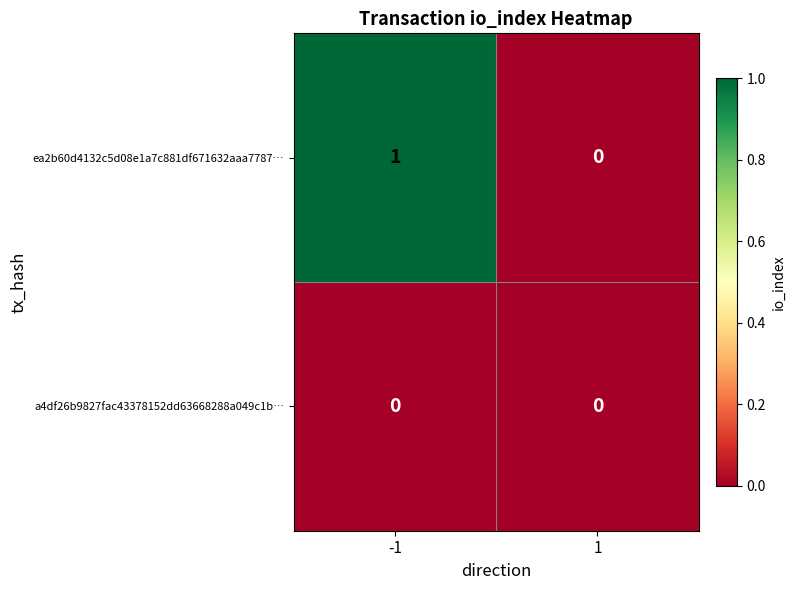

Between -1 and 1, which series saw the biggest shift?

ea2b60d4132c5d08e1a7c881df671632aaa7787…